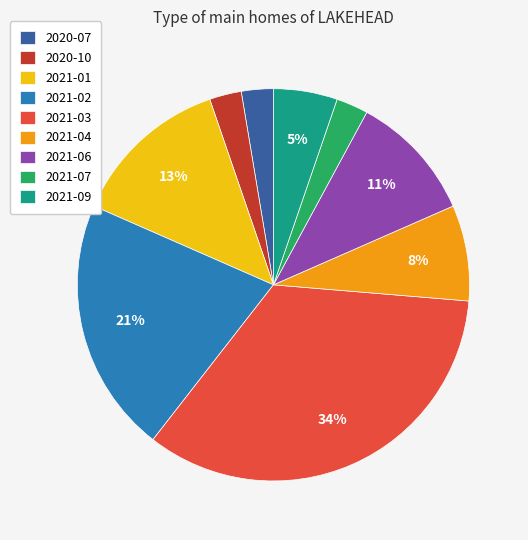

To the nearest percent, what percentage of the pie is 2021-03?

34%